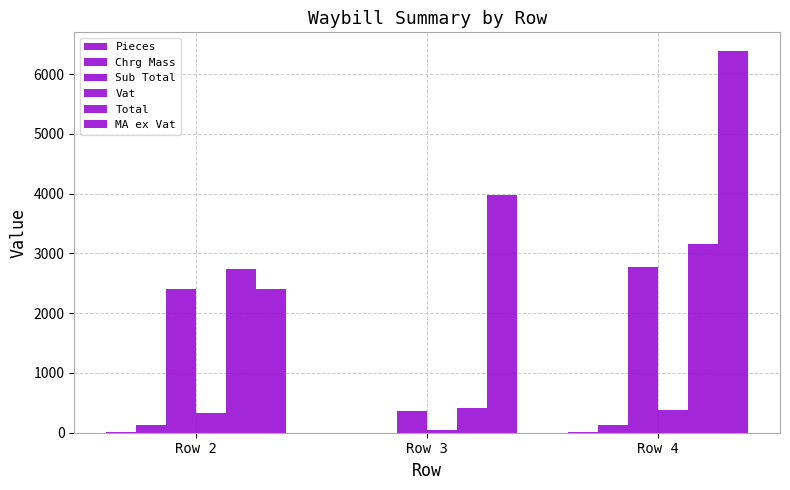

Rank the series by their maximum value, from highest to lowest.

MA ex Vat, Total, Sub Total, Vat, Chrg Mass, Pieces